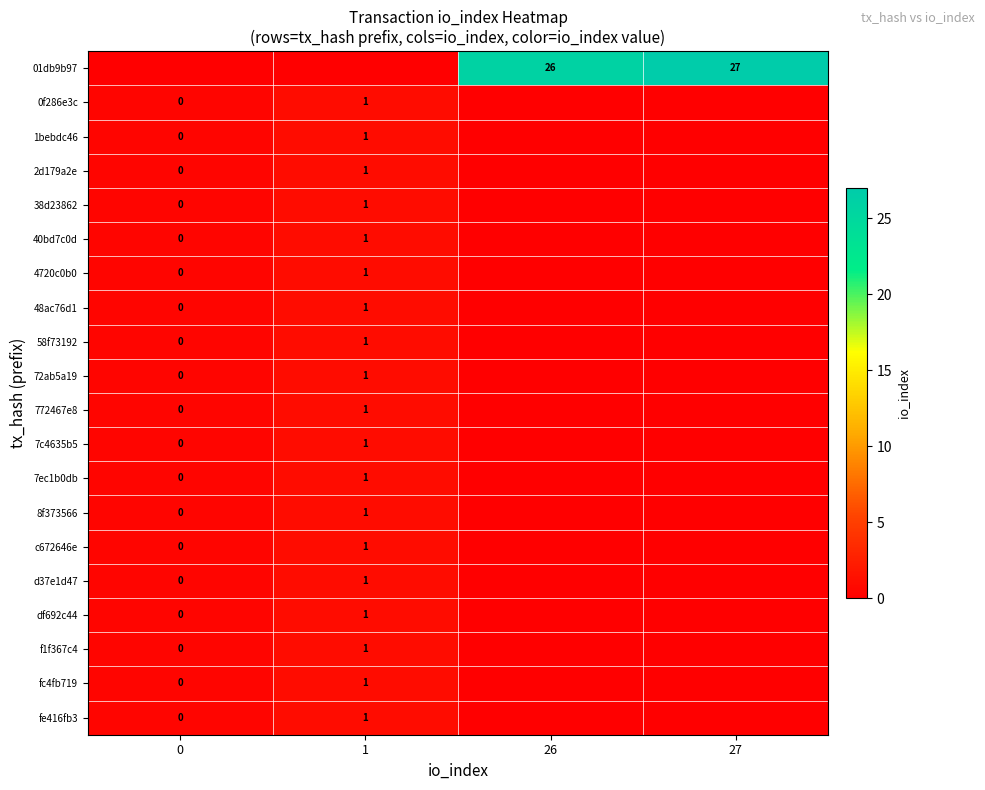

What is the greatest value displayed?

27.0